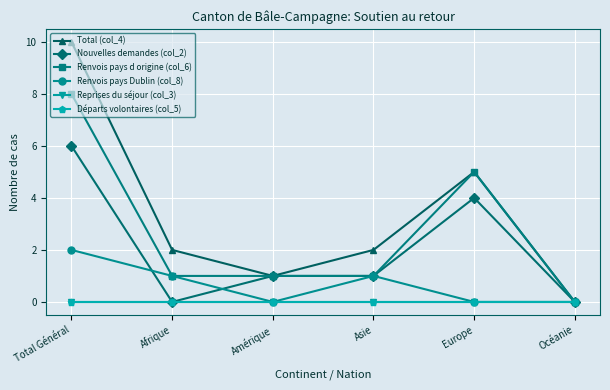

Is it true that Nouvelles demandes (col_2) equals 1 at Amérique?

True